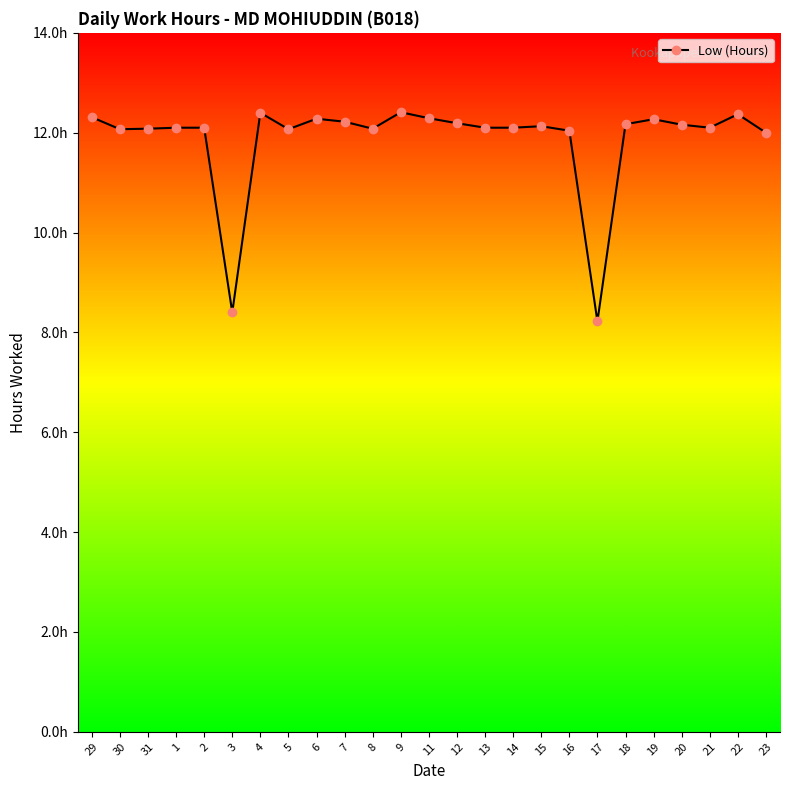

Does the chart have visible grid lines?

No